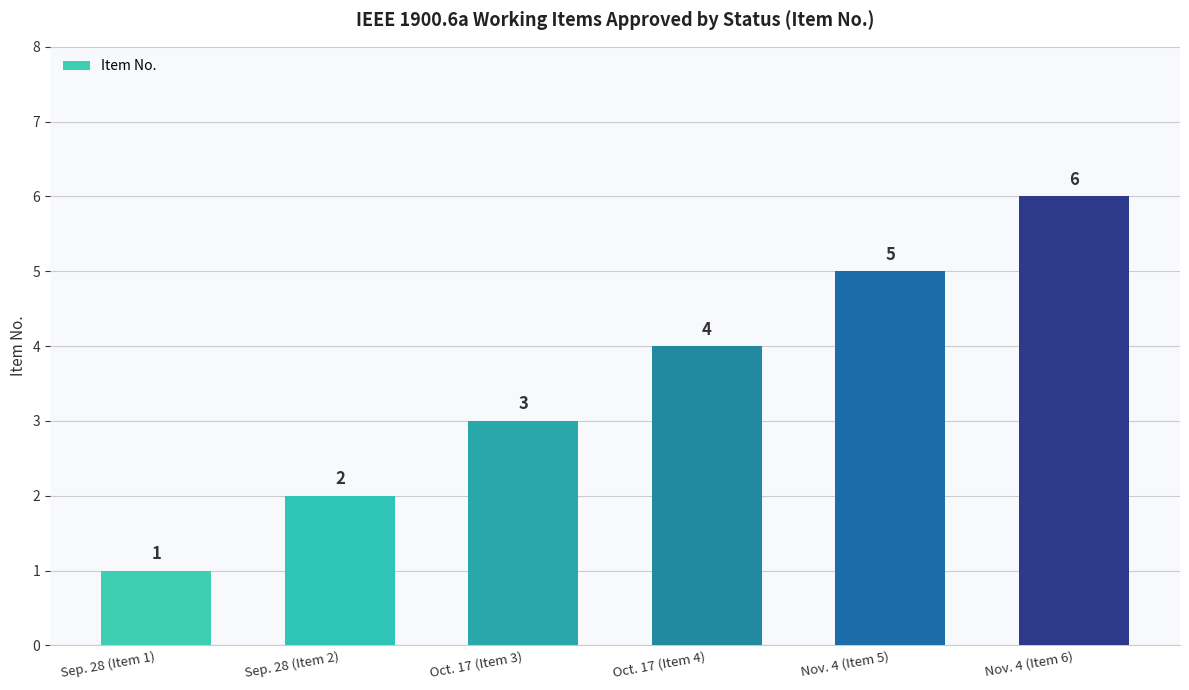

Rank the categories by value from highest to lowest.

Nov. 4 (Item 6), Nov. 4 (Item 5), Oct. 17 (Item 4), Oct. 17 (Item 3), Sep. 28 (Item 2), Sep. 28 (Item 1)